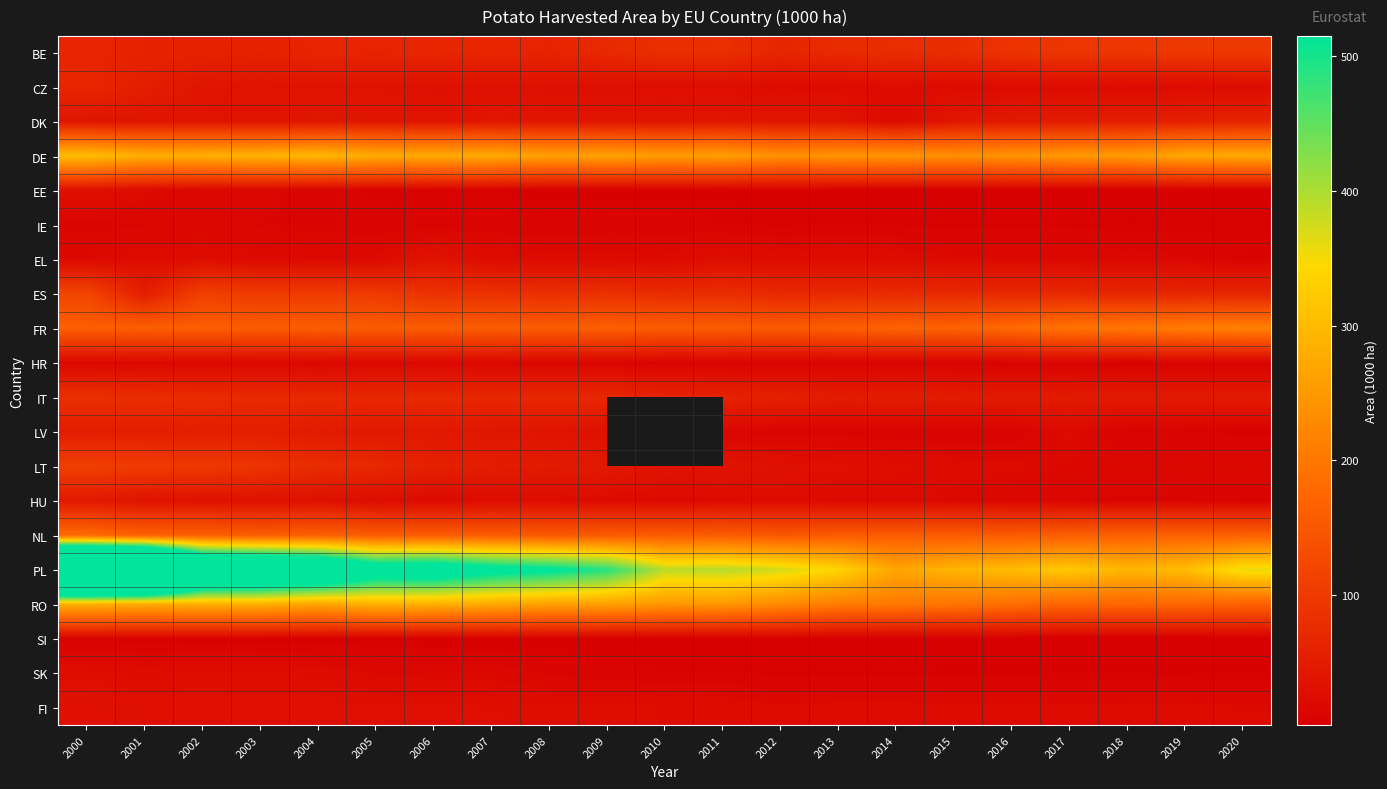

At which category is the sum across all series the highest?

2000